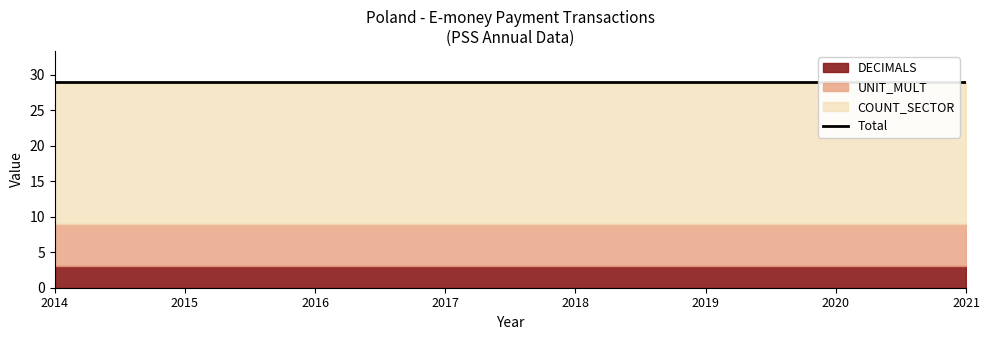

True or false: UNIT_MULT and DECIMALS cross at least once.

False